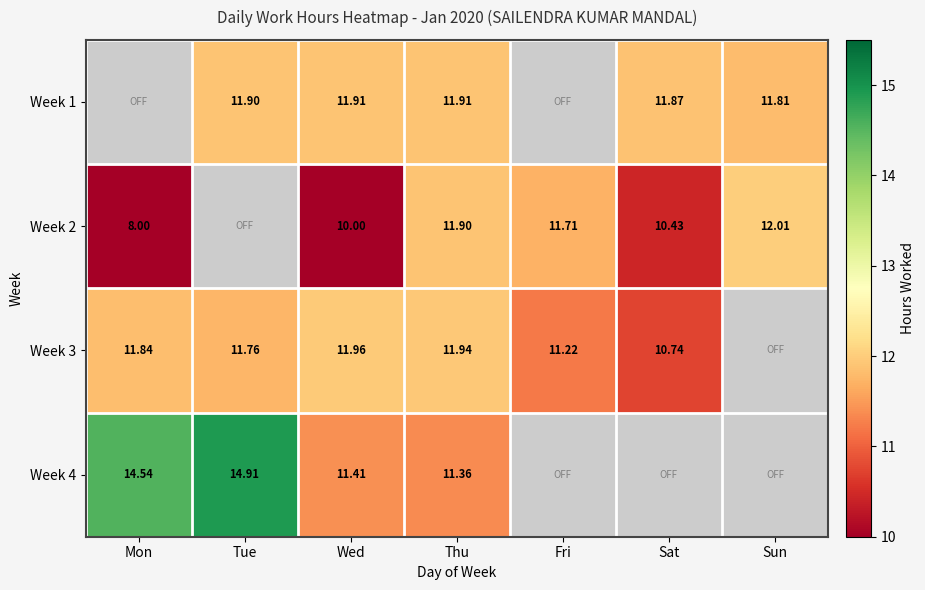

Read the Week 1 value at Tue.

11.9